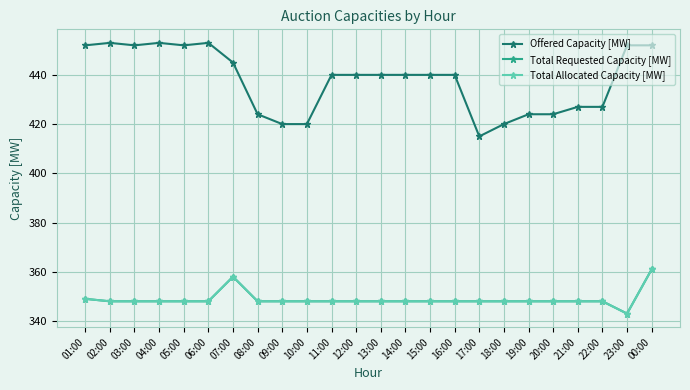

What is the sum of the Offered Capacity [MW] values at 23:00 and 03:00?

904